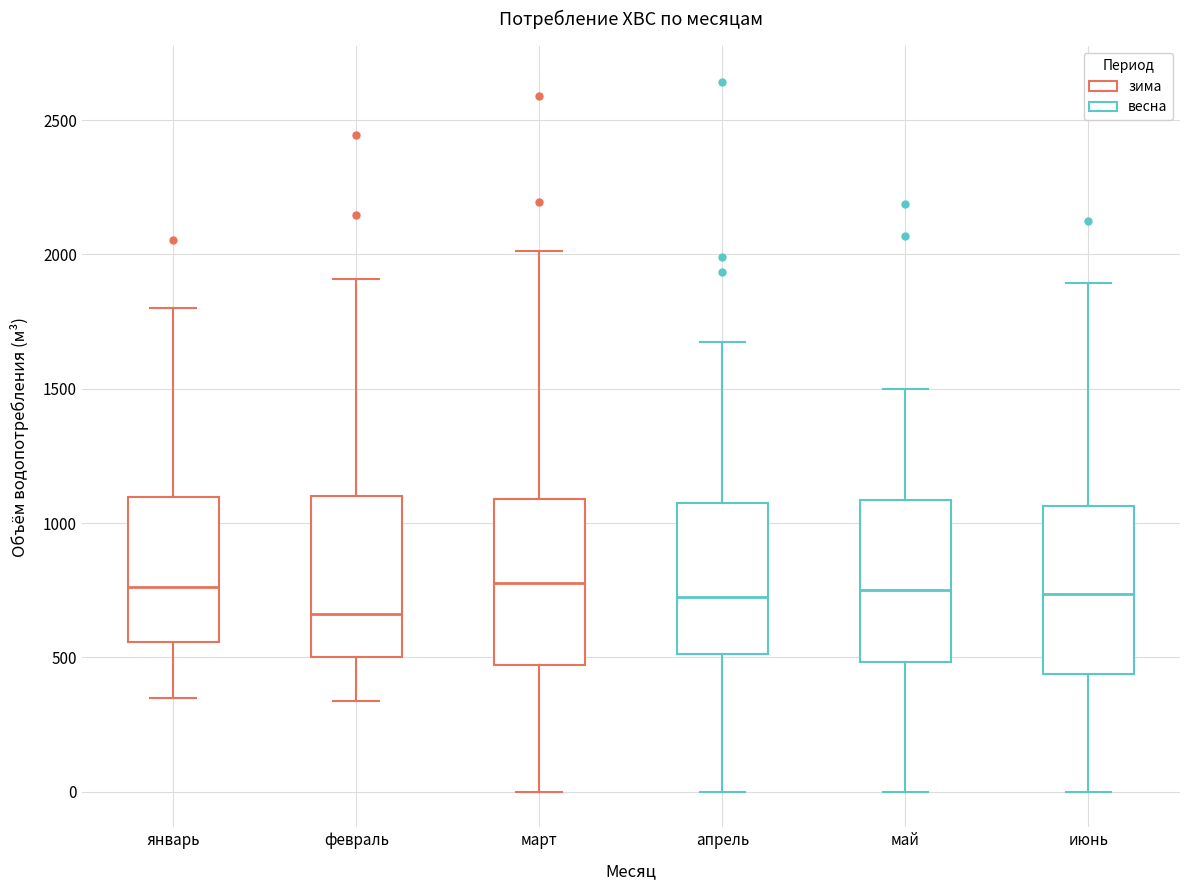

Reading left to right, transcribe this box plot: for each box, give where its median line is, the range the box spans, and where its two whiskers end, as read against the y-axis. The values are not printed on the chart, so give them approximately, as read against the axis.

январь: median 750, box 550 to 1100, whiskers 350 to 1800
февраль: median 650, box 500 to 1100, whiskers 350 to 1900
март: median 800, box 450 to 1100, whiskers 0 to 2000
апрель: median 750, box 500 to 1100, whiskers 0 to 1700
май: median 750, box 500 to 1100, whiskers 0 to 1500
июнь: median 750, box 450 to 1050, whiskers 0 to 1900